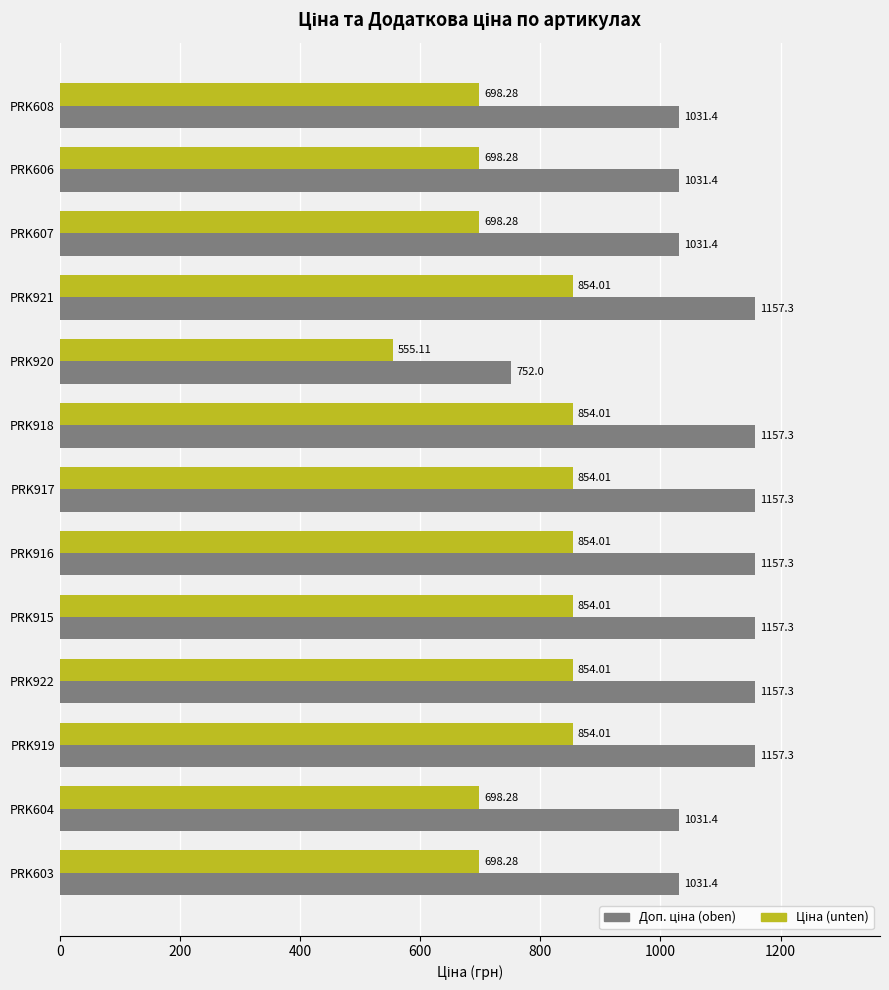

What is the total value across all series at PRK920?

1307.1